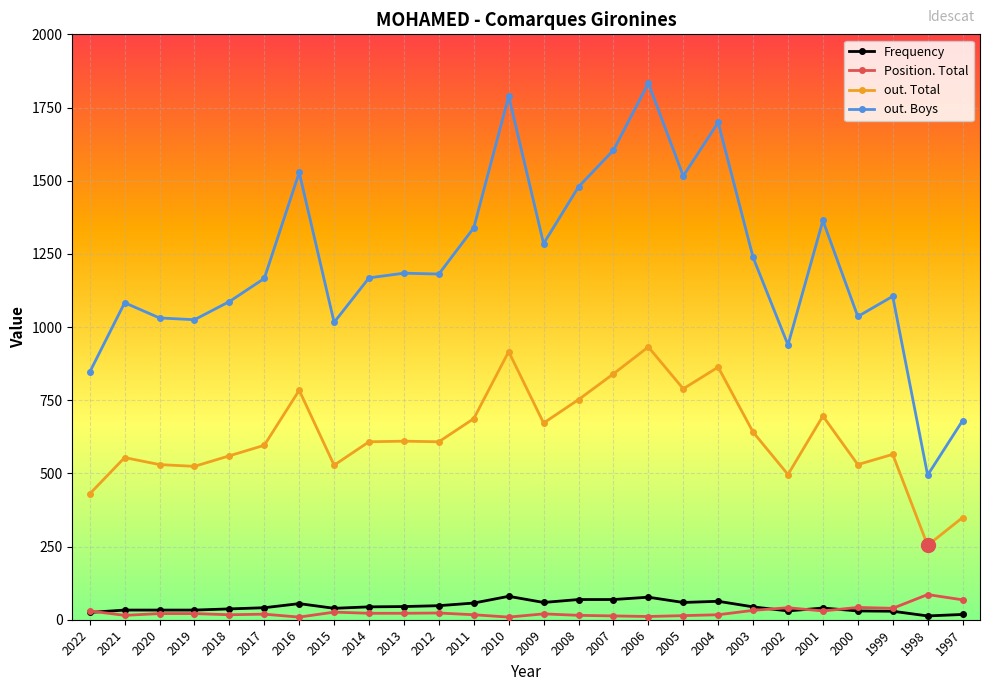

Is this an area chart (filled region under the line)?

No